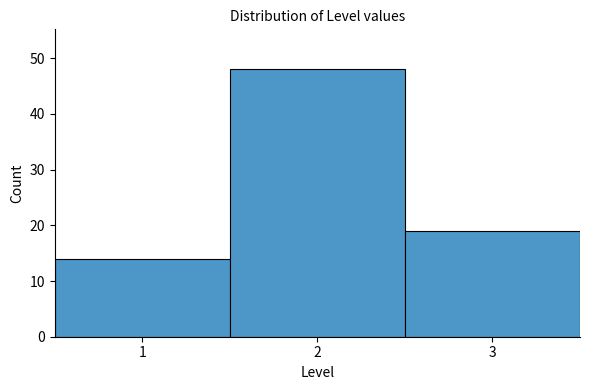

Over which range of the x-axis is the bar tallest?

1.5 to 2.5